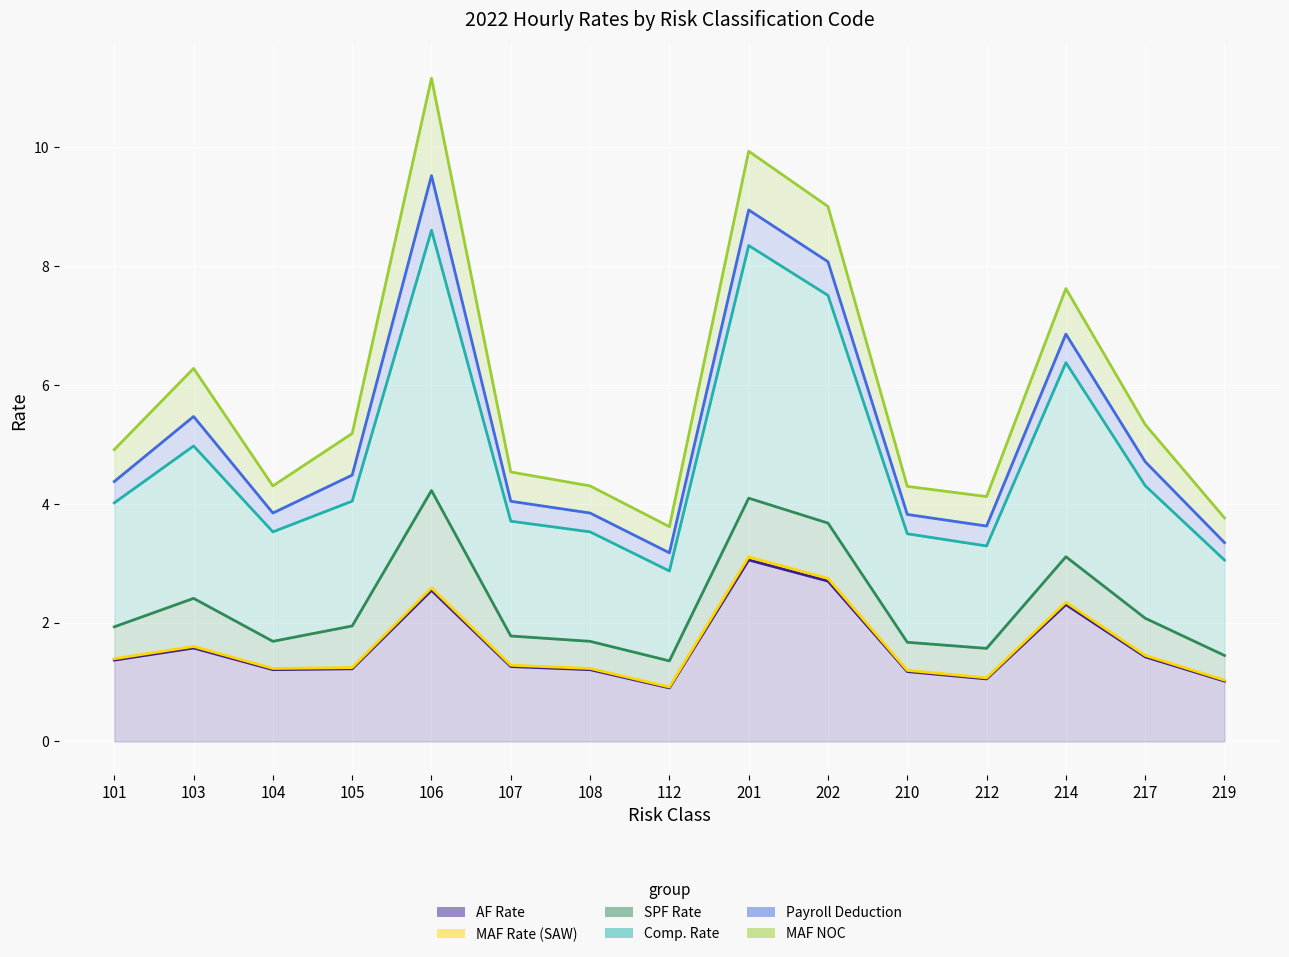

What is the difference between the maximum and minimum values in the SPF Rate series?

2.9